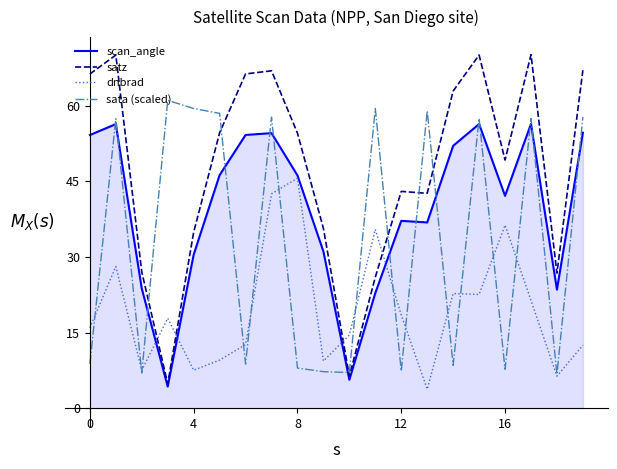

Rank the series by their average value, from highest to lowest.

satz, scan_angle, sata (scaled), dnbrad